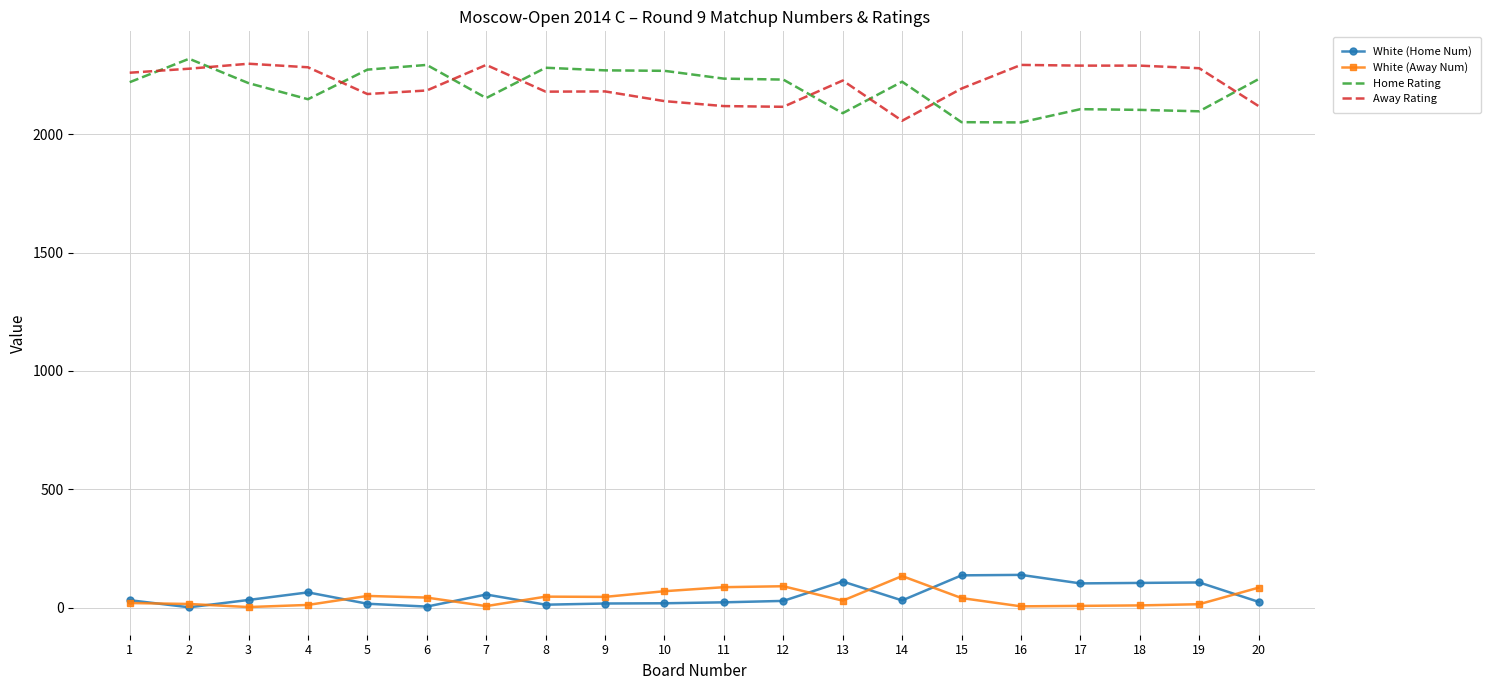

At 16, list the series in order from largest to smallest.

Away Rating, Home Rating, White (Home Num), White (Away Num)